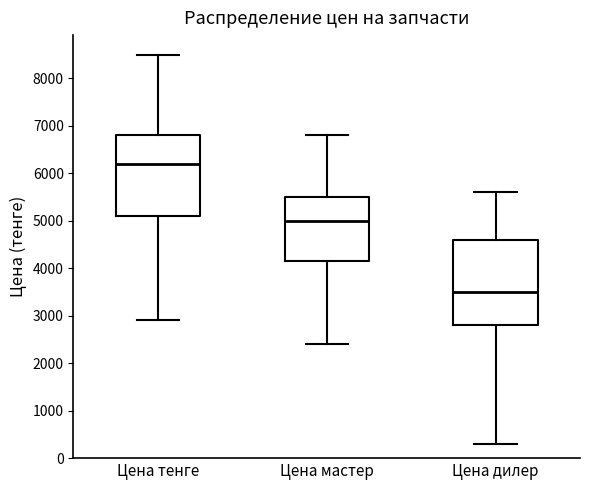

Reading left to right, transcribe this box plot: for each box, give where its median line is, the range the box spans, and where its two whiskers end, as read against the y-axis. The values are not printed on the chart, so give them approximately, as read against the axis.

Цена тенге: median 6200, box 5100 to 6800, whiskers 2900 to 8500
Цена мастер: median 5000, box 4200 to 5500, whiskers 2400 to 6800
Цена дилер: median 3500, box 2800 to 4600, whiskers 300 to 5600